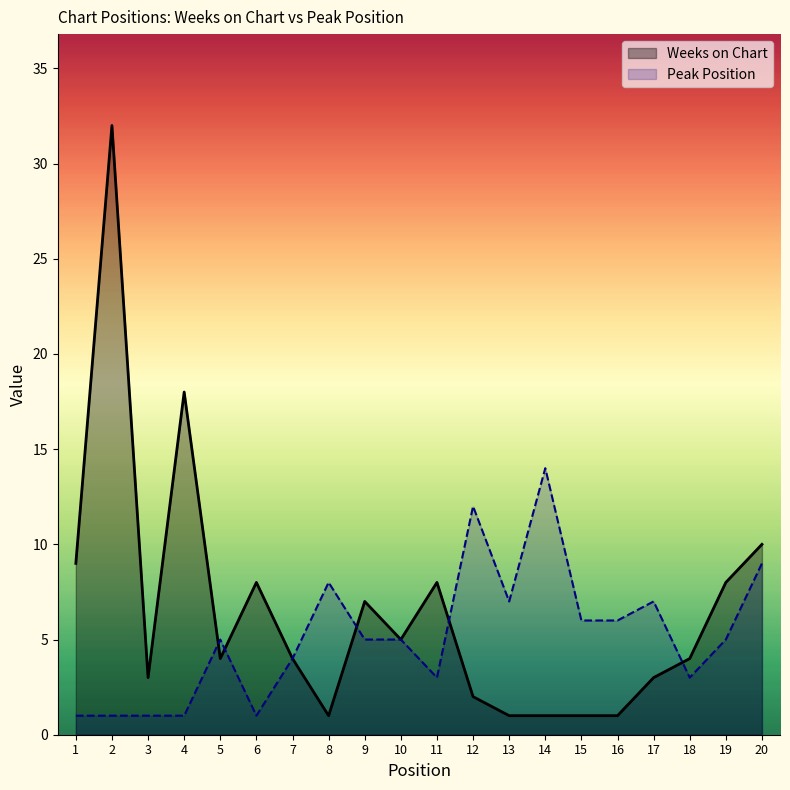

What is the sum of the Weeks on Chart values at 11 and 2?

40